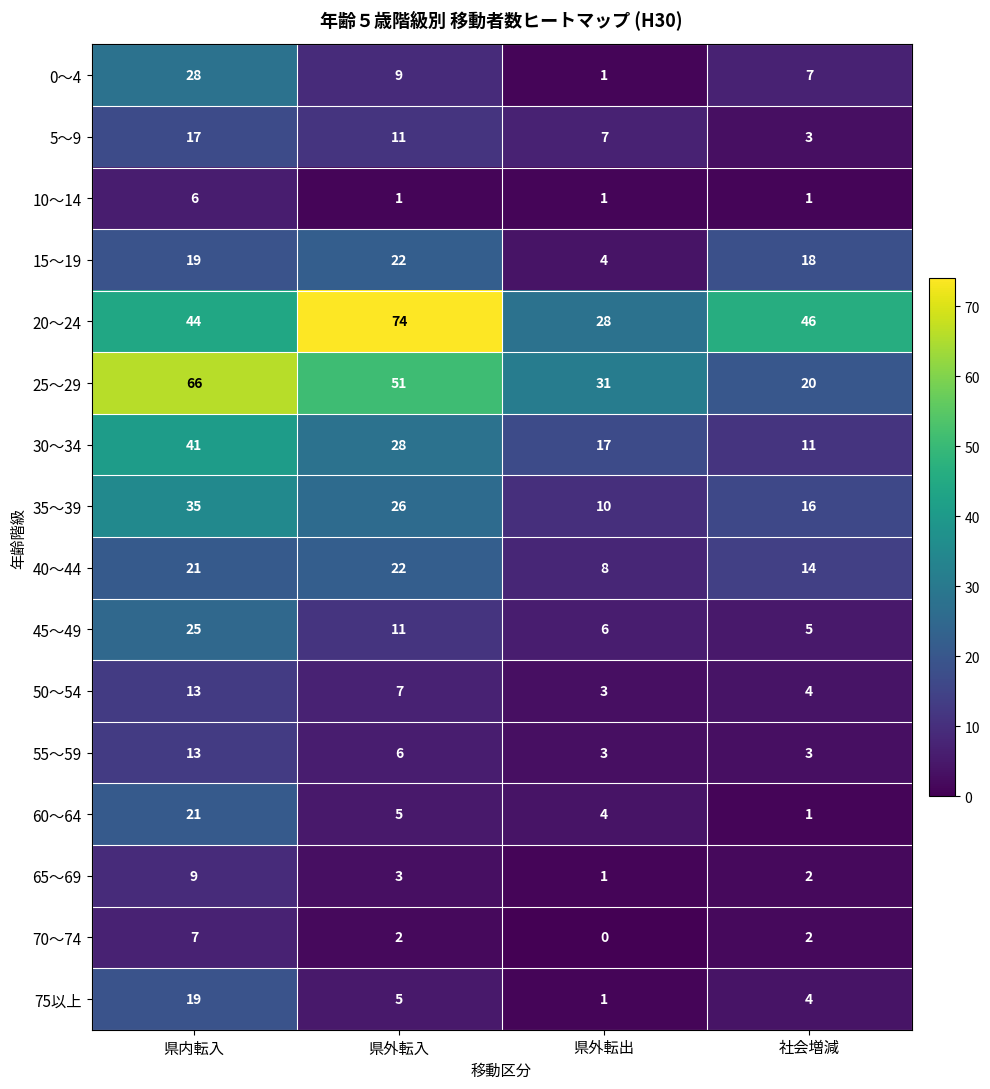

The value of 35～39 at 社会増減 is 16. True or false?

True